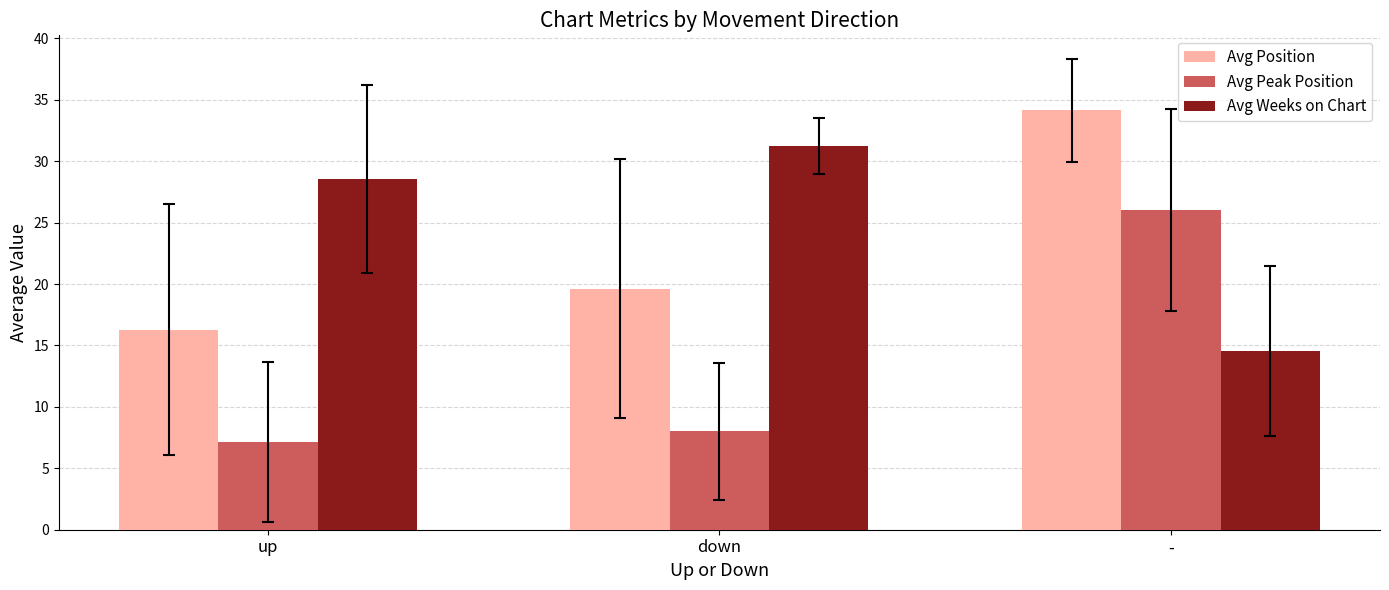

What position from the right is down?

2